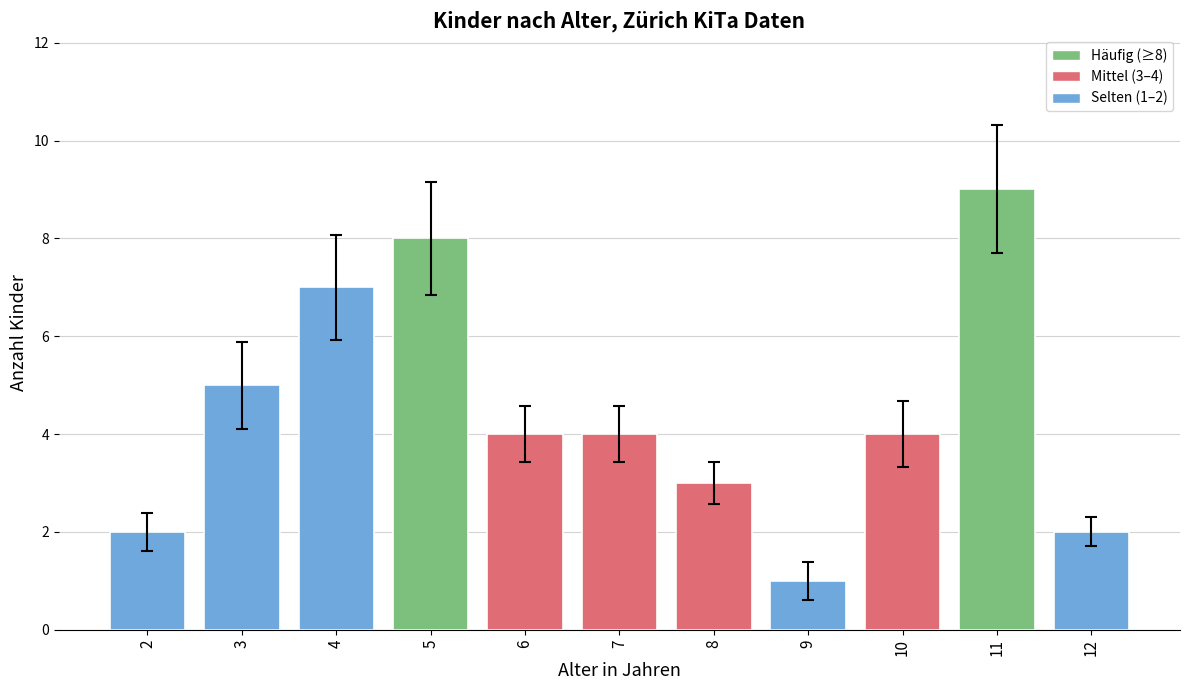

What is the difference between the maximum and second lowest values?

7